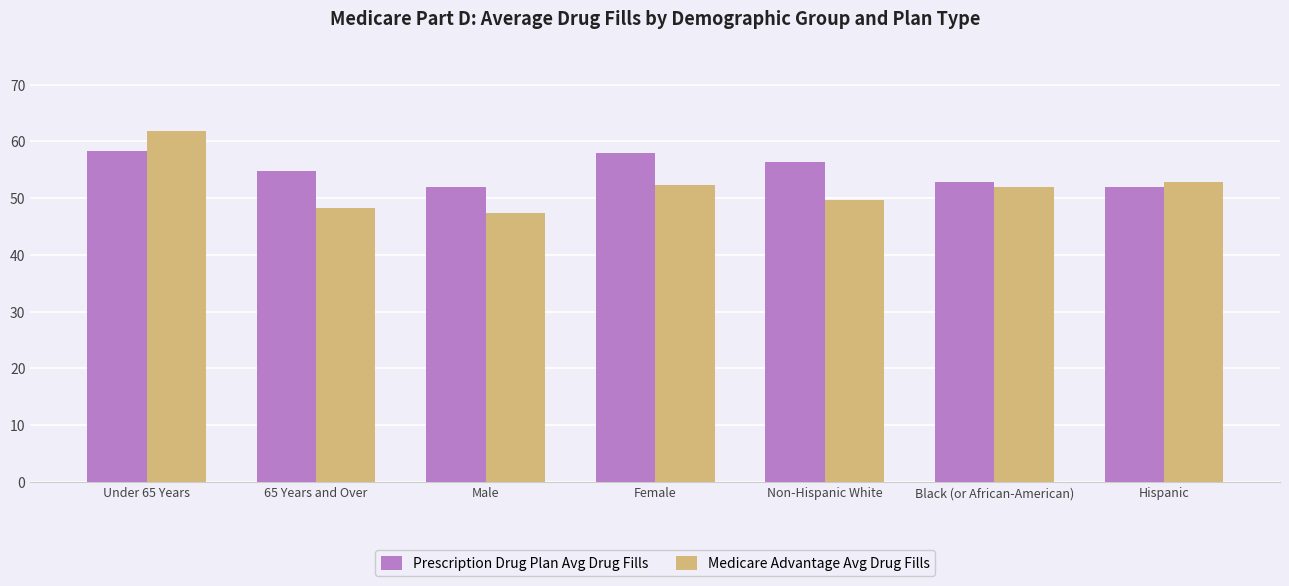

What position from the right is Male?

5